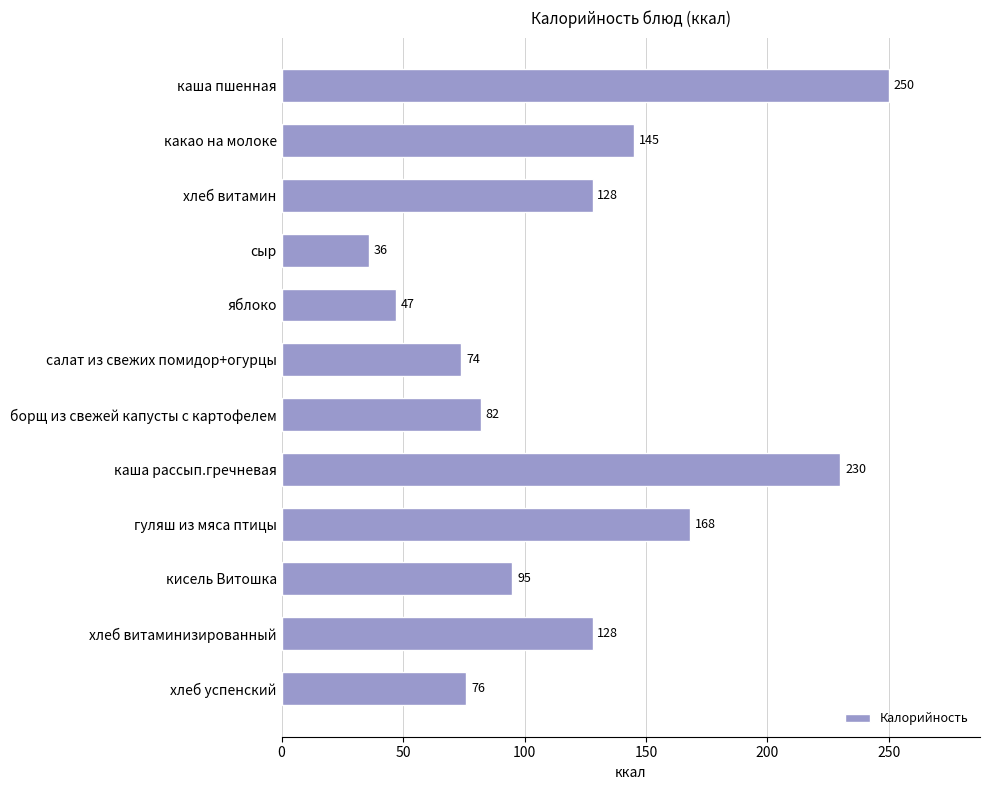

Reading bottom to top, extract all data points from this chart.

76	128	95	168	230	82	74	47	36	128	145	250